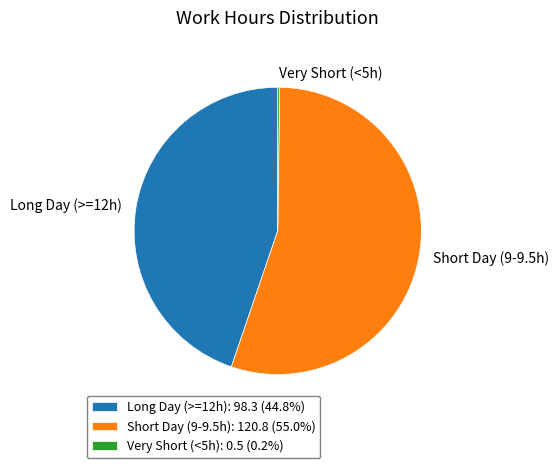

Is the sum of Short Day (9-9.5h): 120.8 (55.0%) and Long Day (>=12h): 98.3 (44.8%) greater than half?

Yes